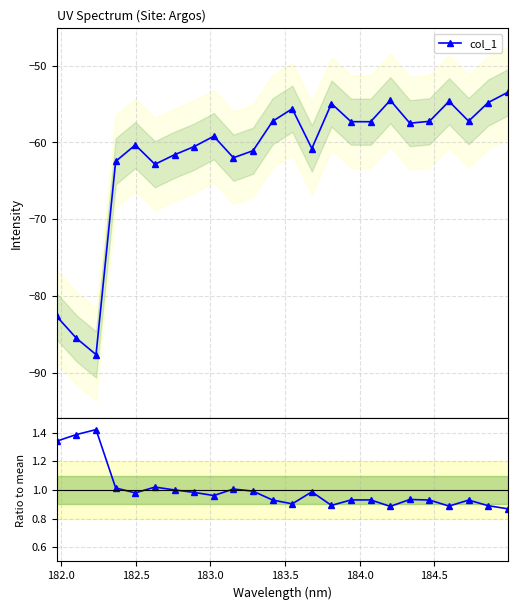

Which series has the widest spread of values?

col_1